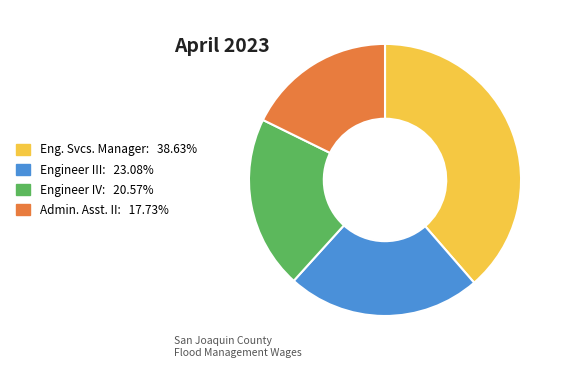

How many segments does this pie chart have?

4